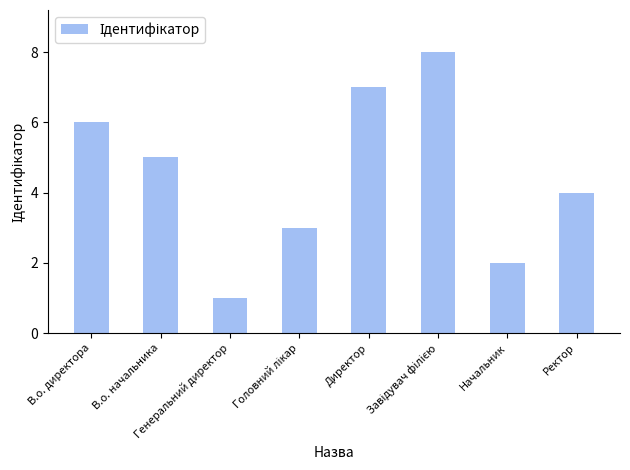

What position from the right is Генеральний директор?

6